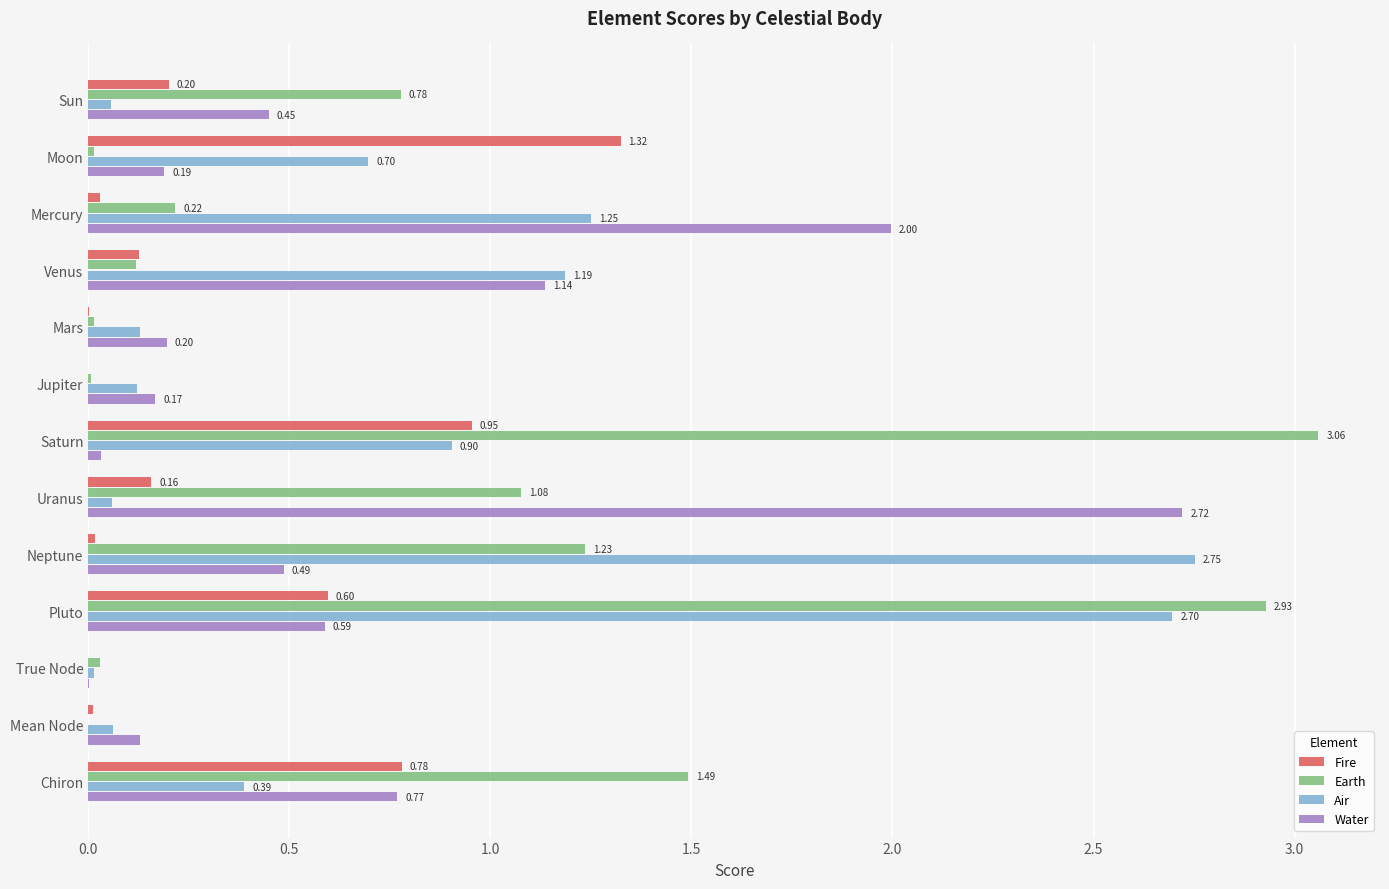

What is the sum of all Fire values?

4.2